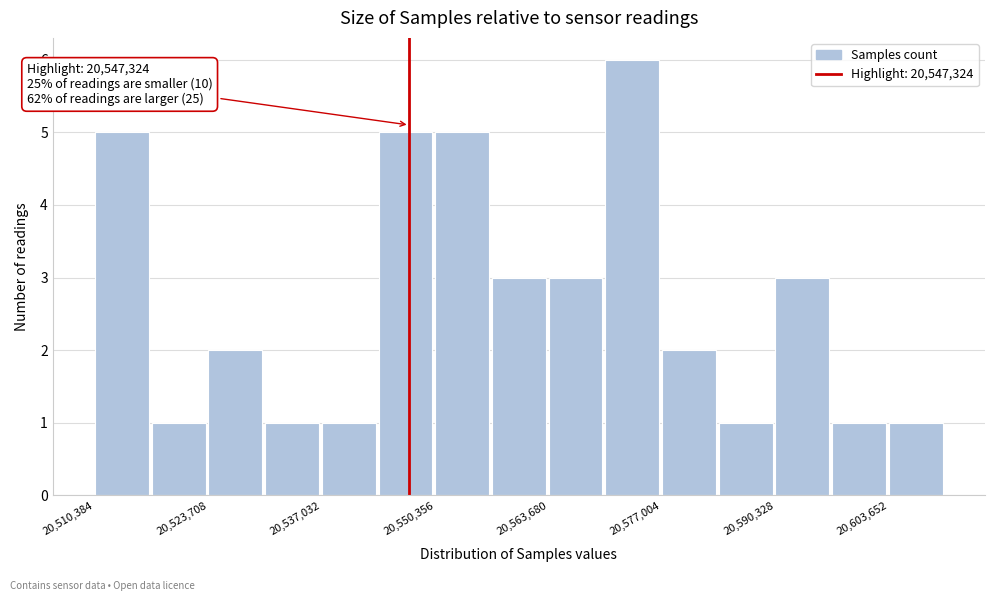

Read against the x-axis, roughly where is the centre of the tallest bar?

20574000